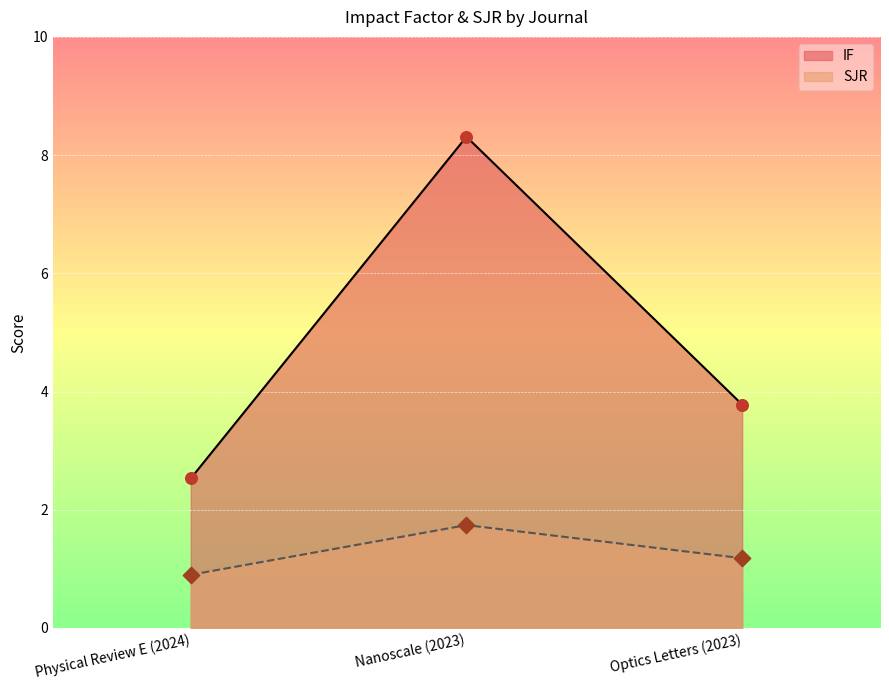

Which series contains the lowest Y value?

SJR